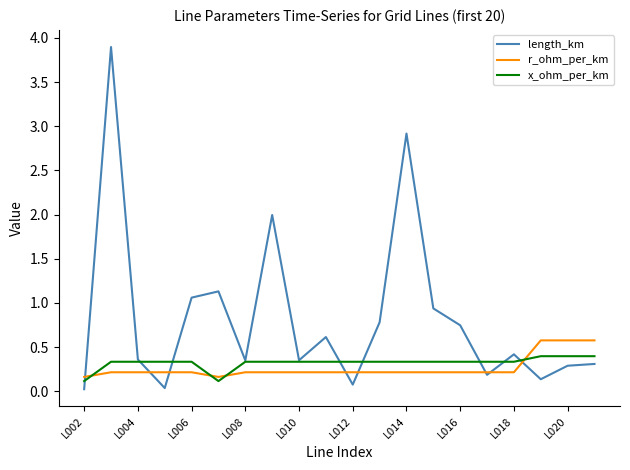

Does the chart have visible grid lines?

No